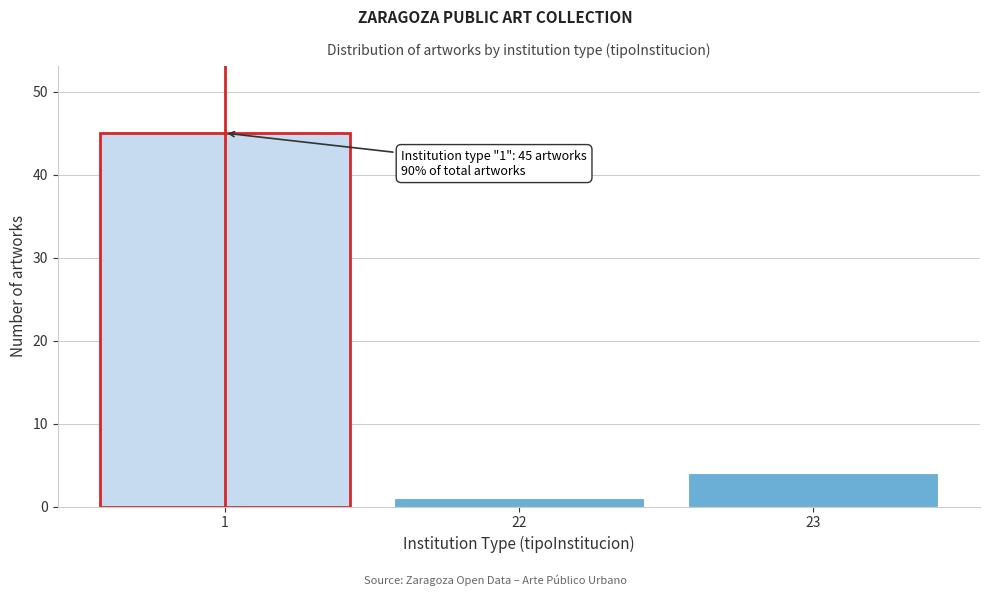

Reading left to right, transcribe all the data shown in this chart.

1=45	22=1	23=4